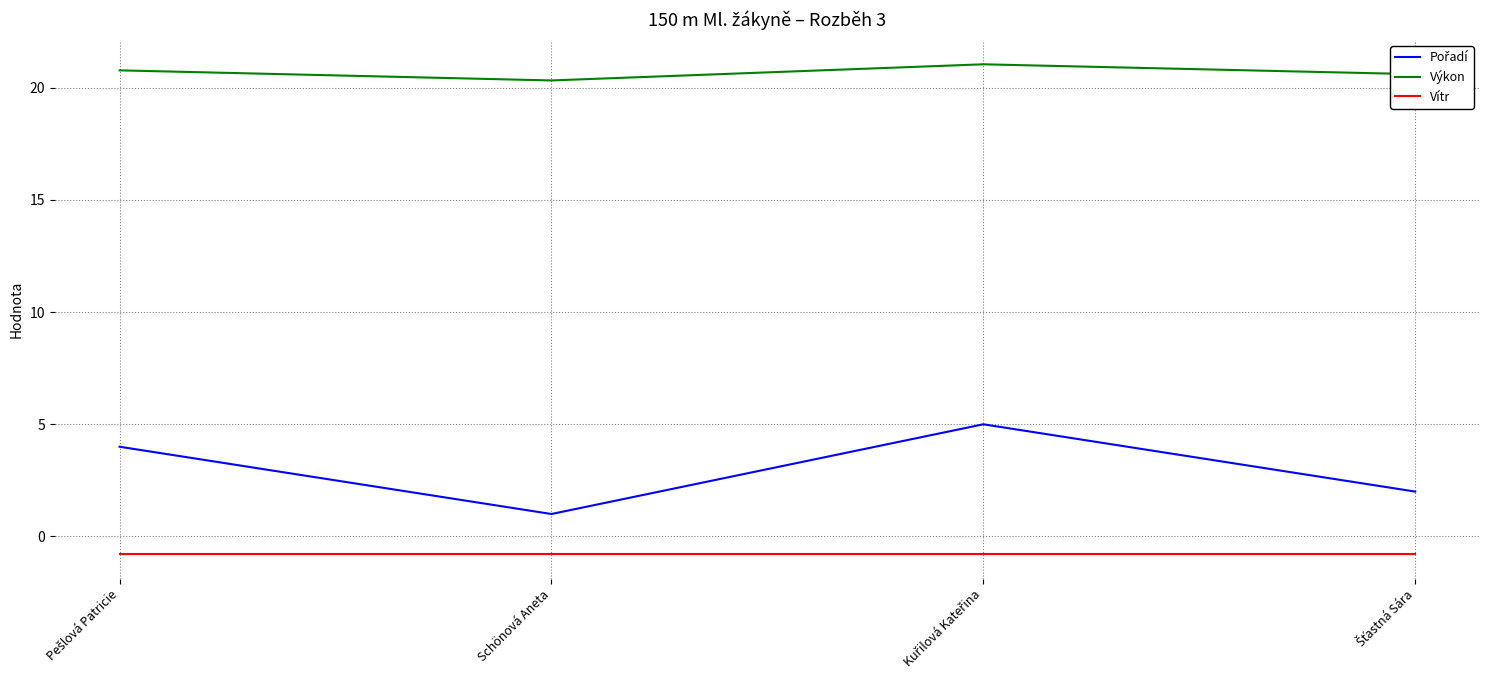

Which series has the largest total across all categories?

Výkon